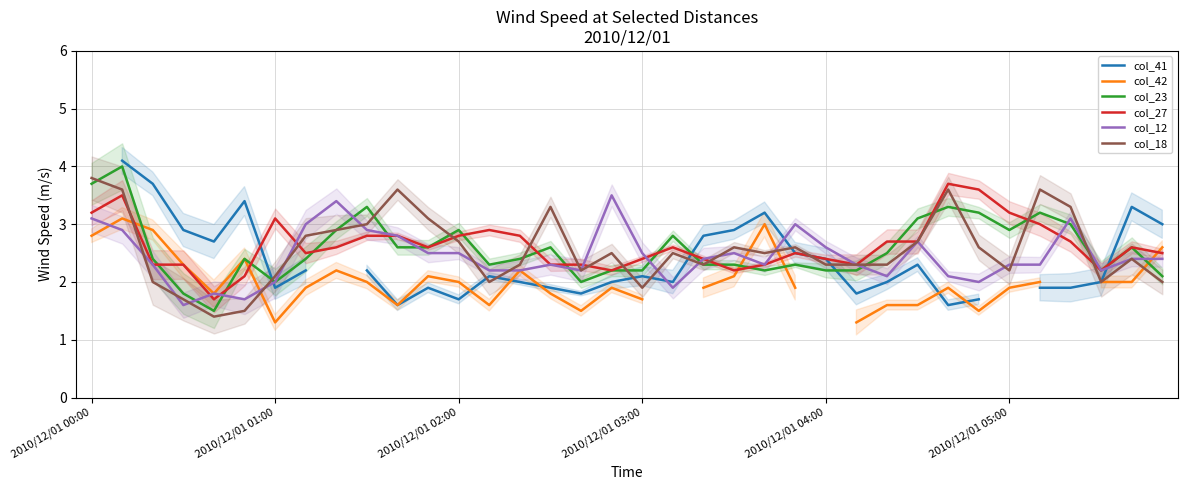

What is the difference between the maximum and minimum values in the col_23 series?

2.5